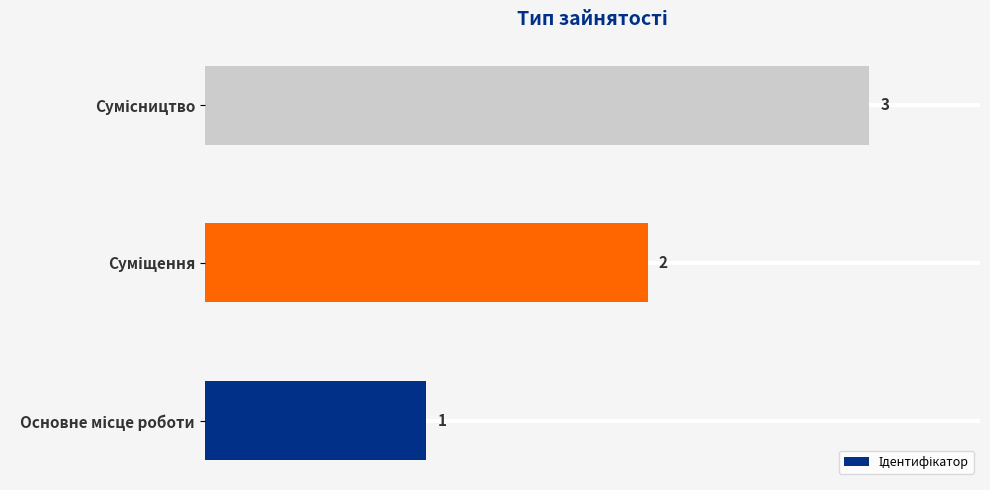

What is the greatest value displayed?

3